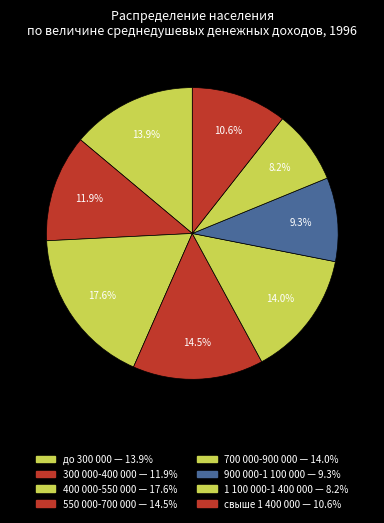

True or false: 550 000-700 000 accounts for 14% of the total.

True